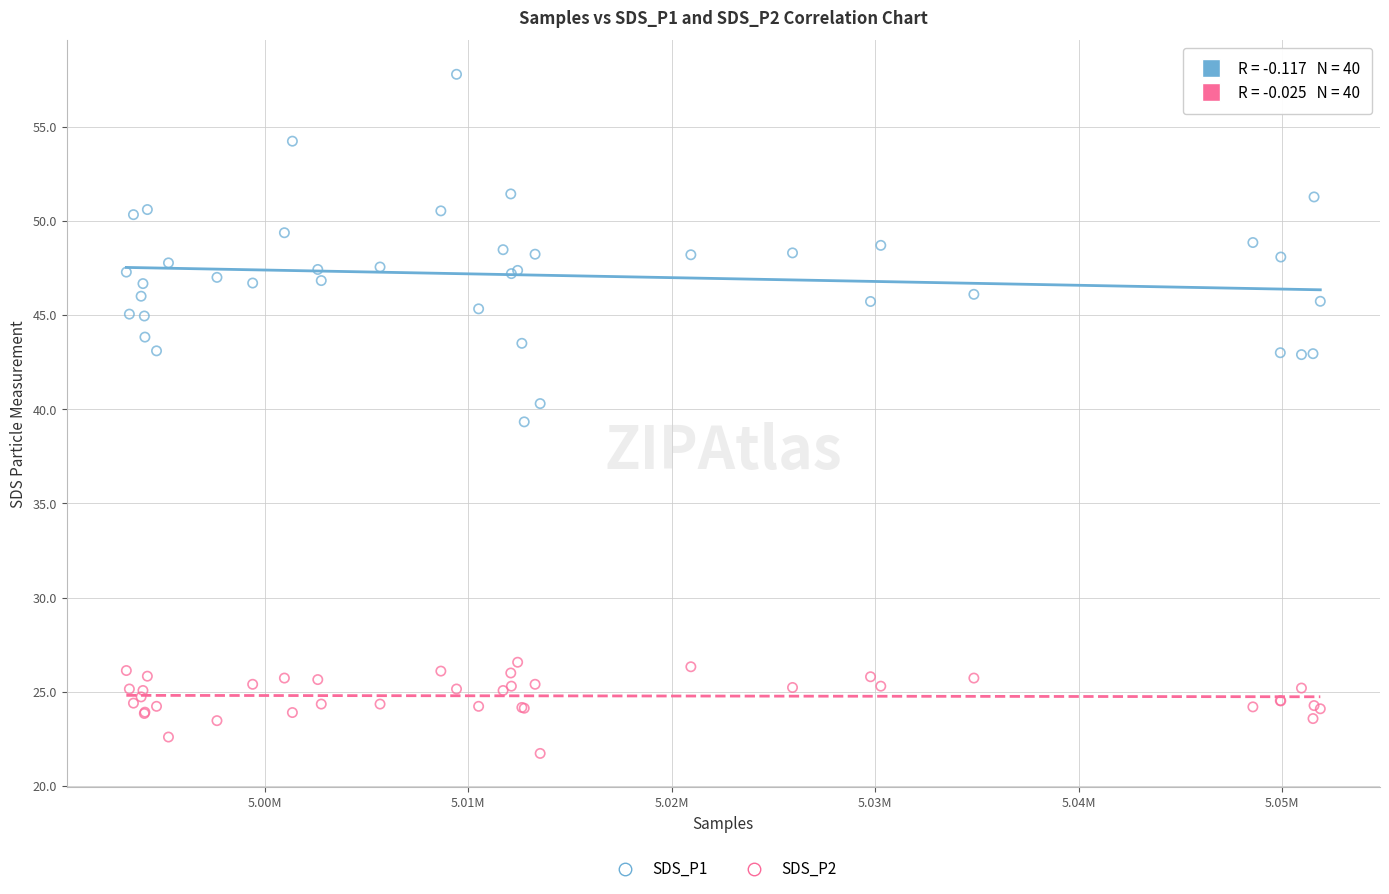

What are all the series names shown in the legend?

SDS_P1, SDS_P2